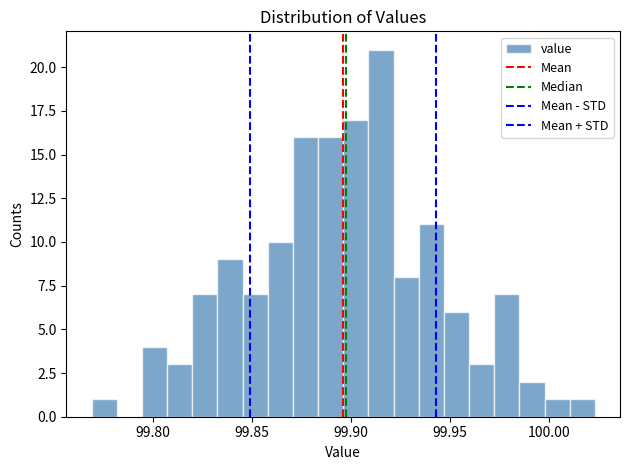

Read against the x-axis, roughly where is the centre of the tallest bar?

99.915